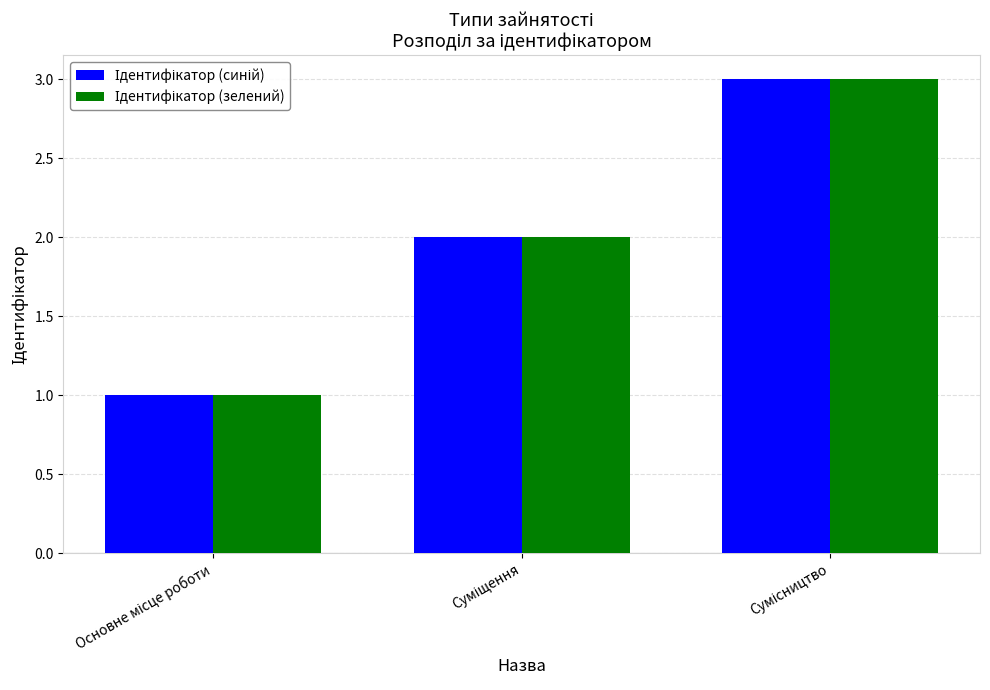

What is the sum of all Ідентифікатор (зелений) values?

6